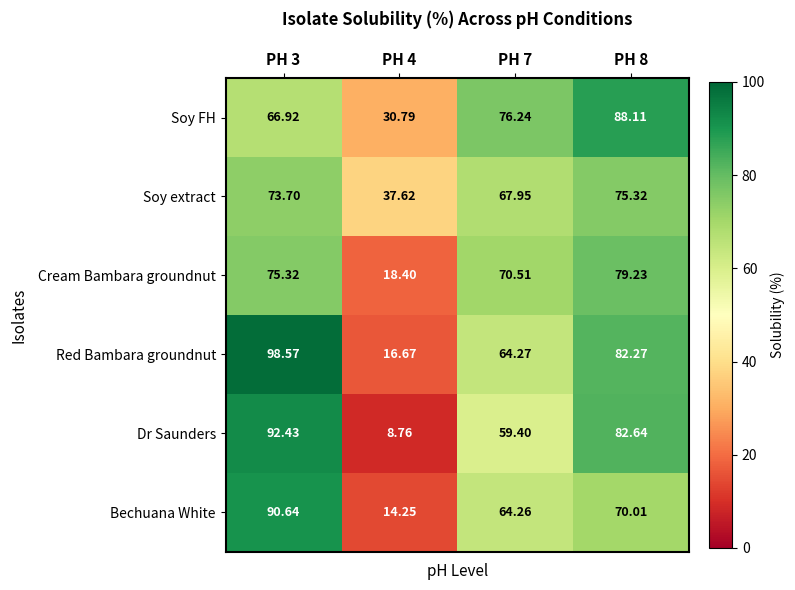

Is the value of Soy FH at PH 7 greater than the value of Dr Saunders at PH 8?

No